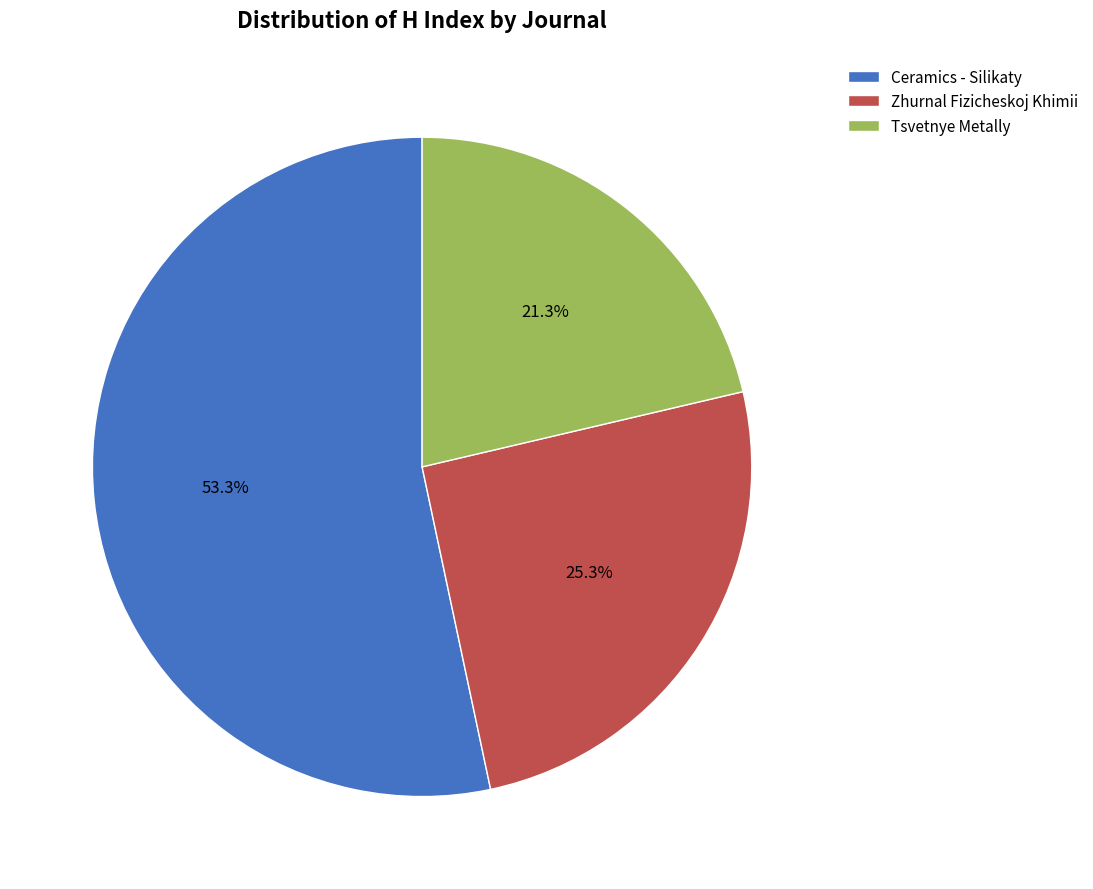

To the nearest percent, what is the difference between the Tsvetnye Metally and Zhurnal Fizicheskoj Khimii slice percentages?

4%